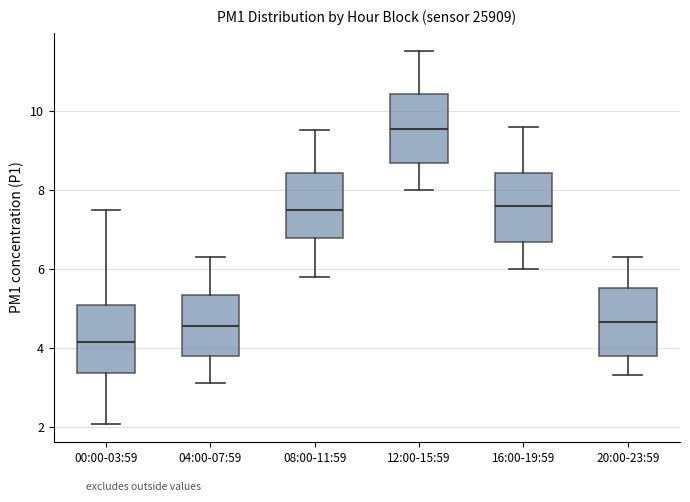

Which box has the lowest median line?

00:00-03:59